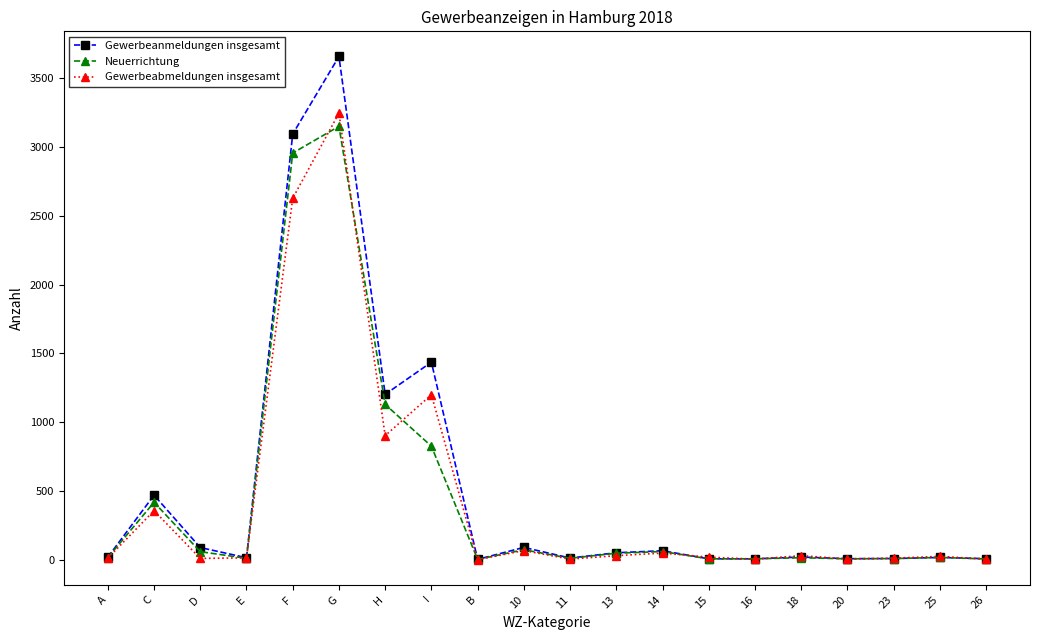

What are all the series names shown in the legend?

Gewerbeanmeldungen insgesamt, Neuerrichtung, Gewerbeabmeldungen insgesamt